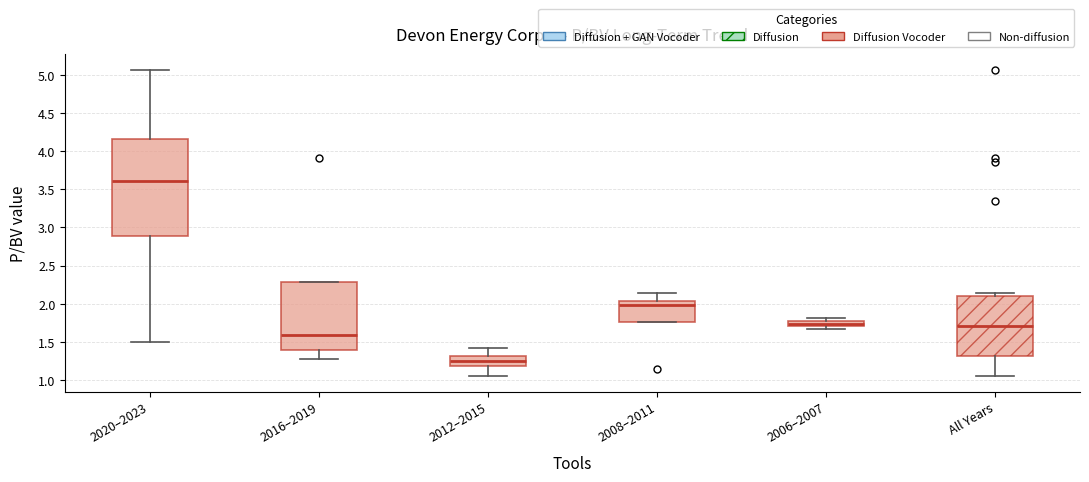

Which box's median line is the highest?

2020–2023